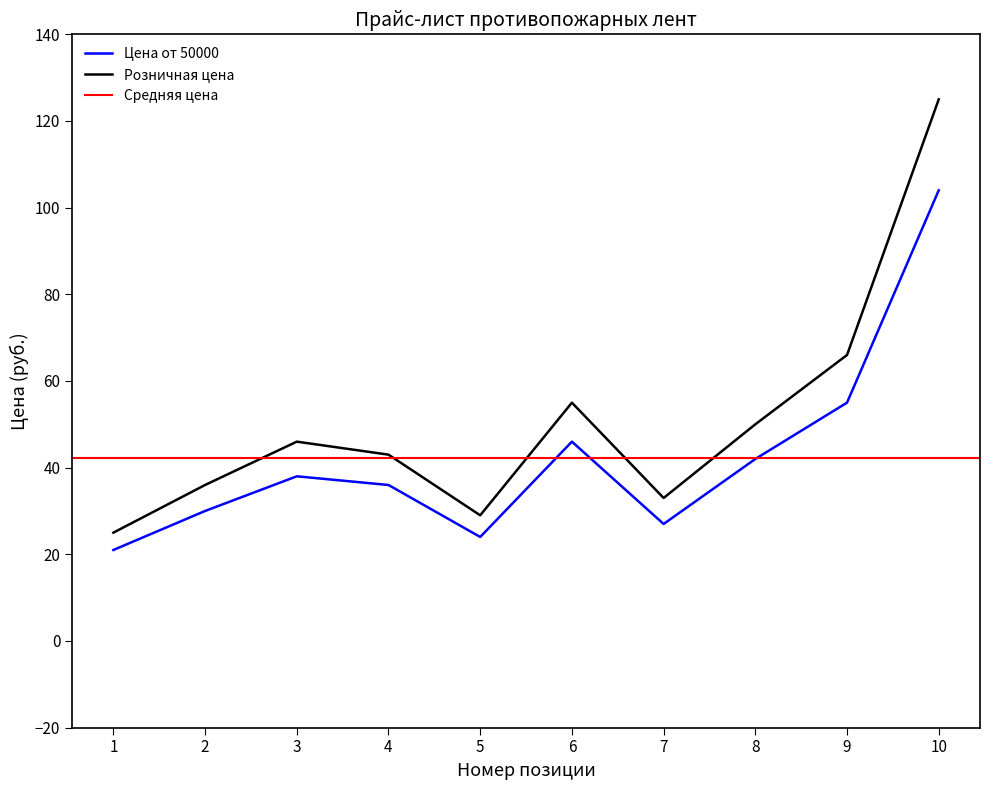

At how many categories does at least one series exceed 115?

1